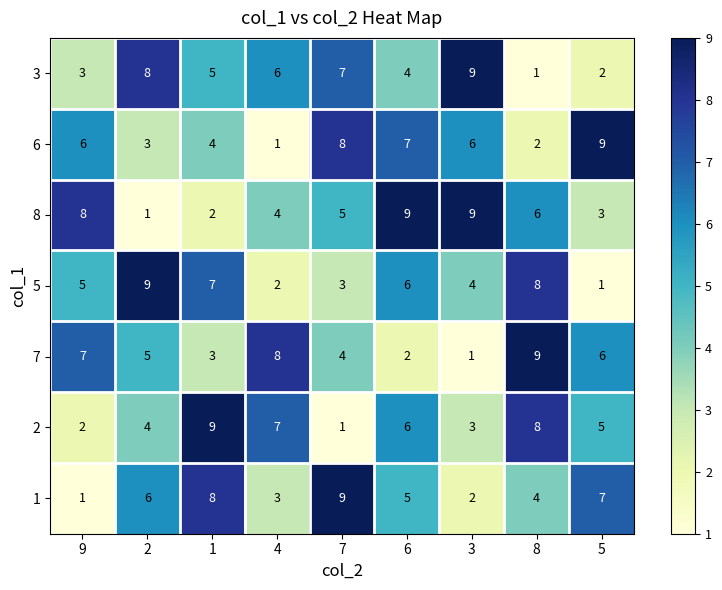

True or false: 5 has a value of 3 at 6.

False